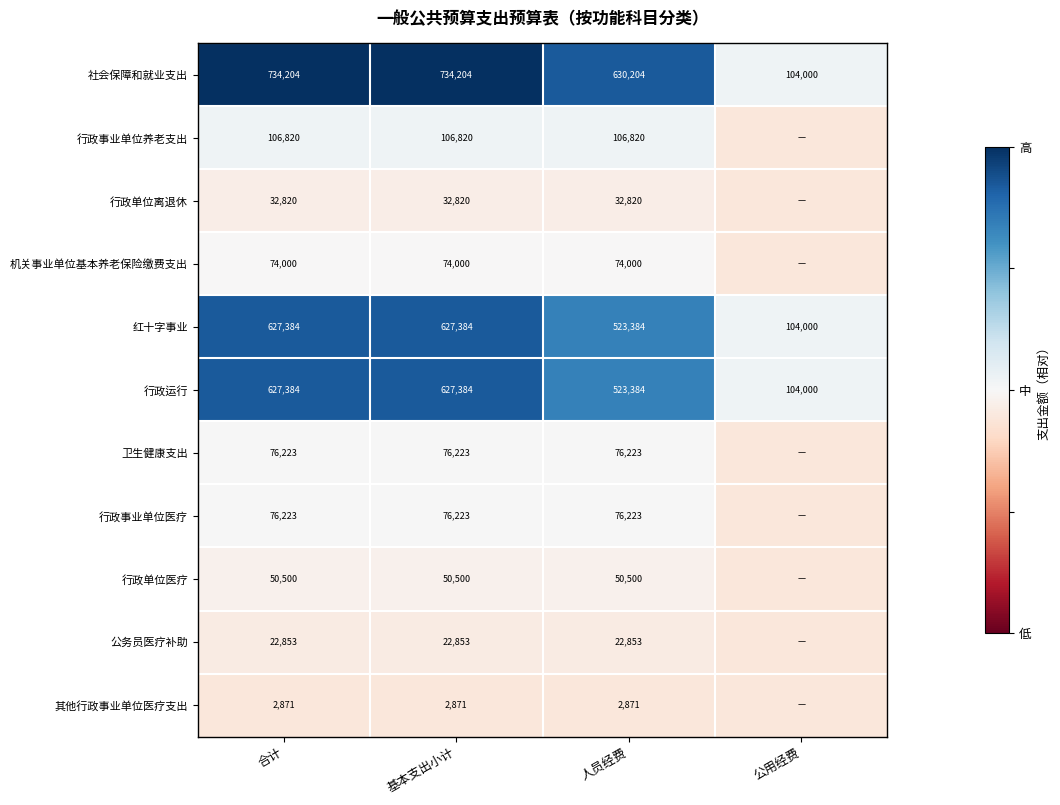

True or false: 行政单位离退休 has a value of -0.1 at 基本支出小计.

False